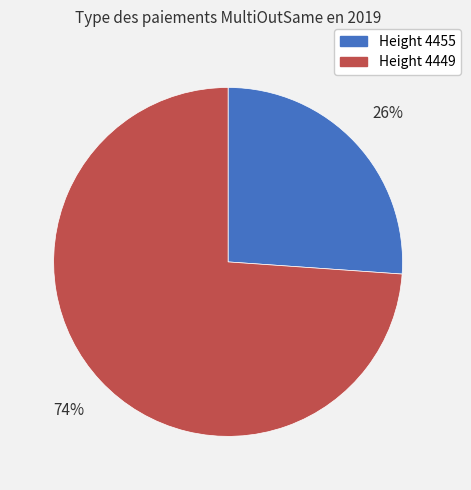

Count the number of slices in the pie.

2